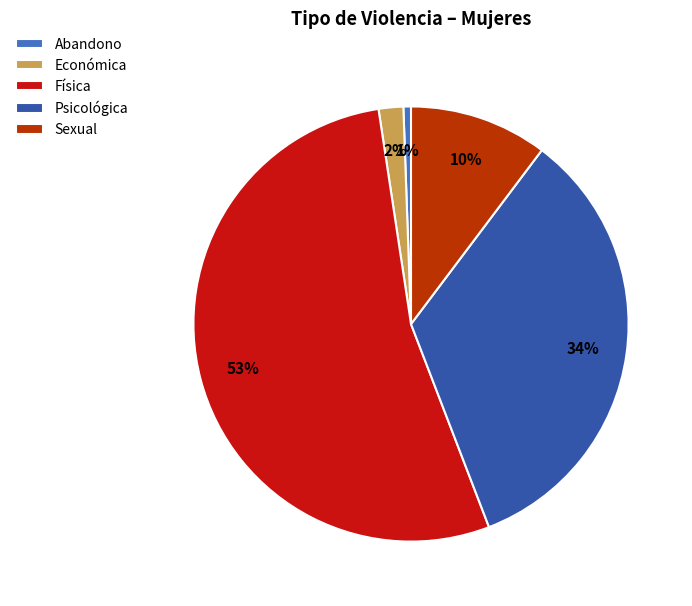

To the nearest percent, what percentage of the pie is Psicológica?

34%